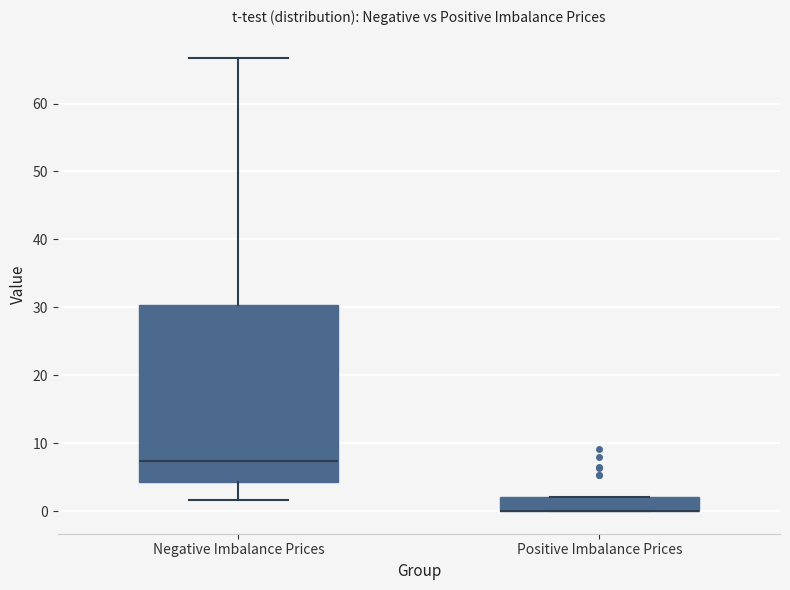

Comparing the boxes themselves (not the whiskers), which one is the tallest?

Negative Imbalance Prices